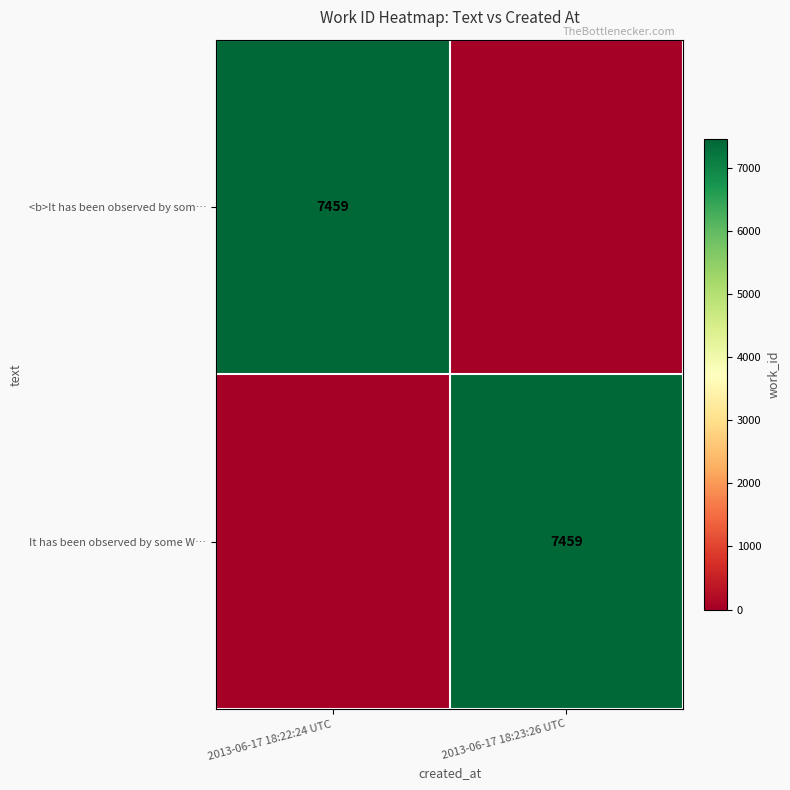

Is it true that <b>It has been observed by som… equals 7459 at 2013-06-17 18:22:24 UTC?

True